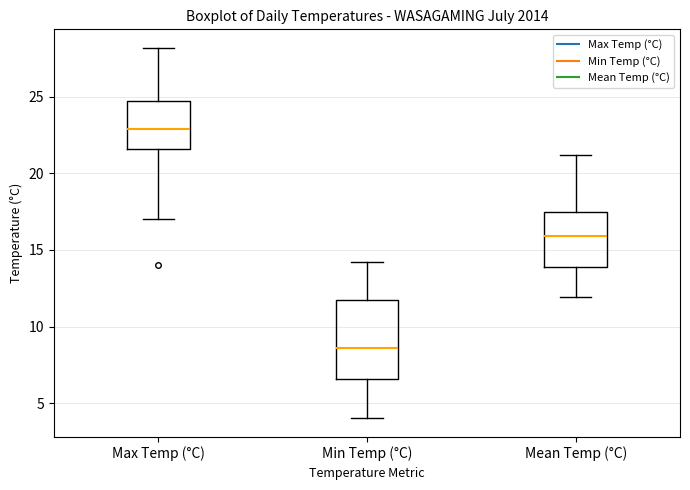

Where does the upper whisker of the box for Min Temp (°C) end on the y-axis? The values are not printed on the chart, so give them approximately, as read against the axis.

14.0